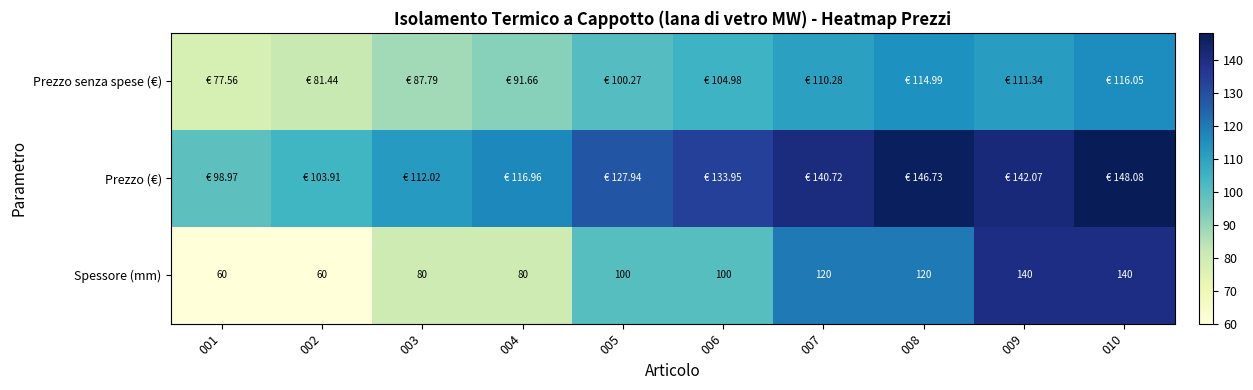

The value of Prezzo (€) at 010 is 241.7. True or false?

False